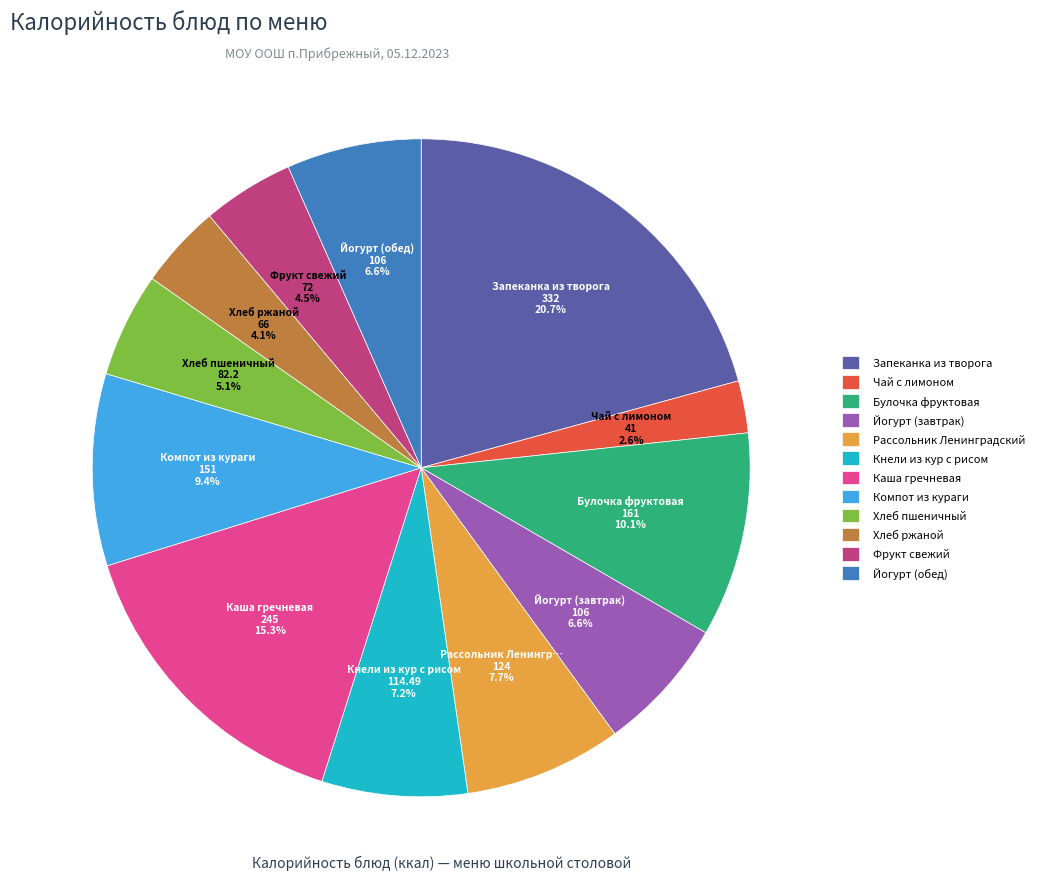

What is the largest slice in the pie chart?

Запеканка из творога